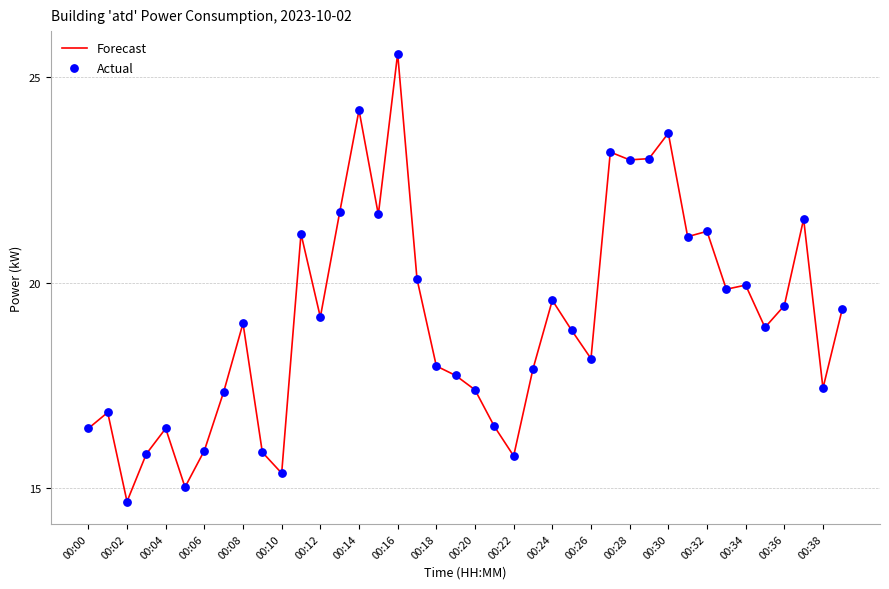

What is the minimum value shown in the chart?

14.7